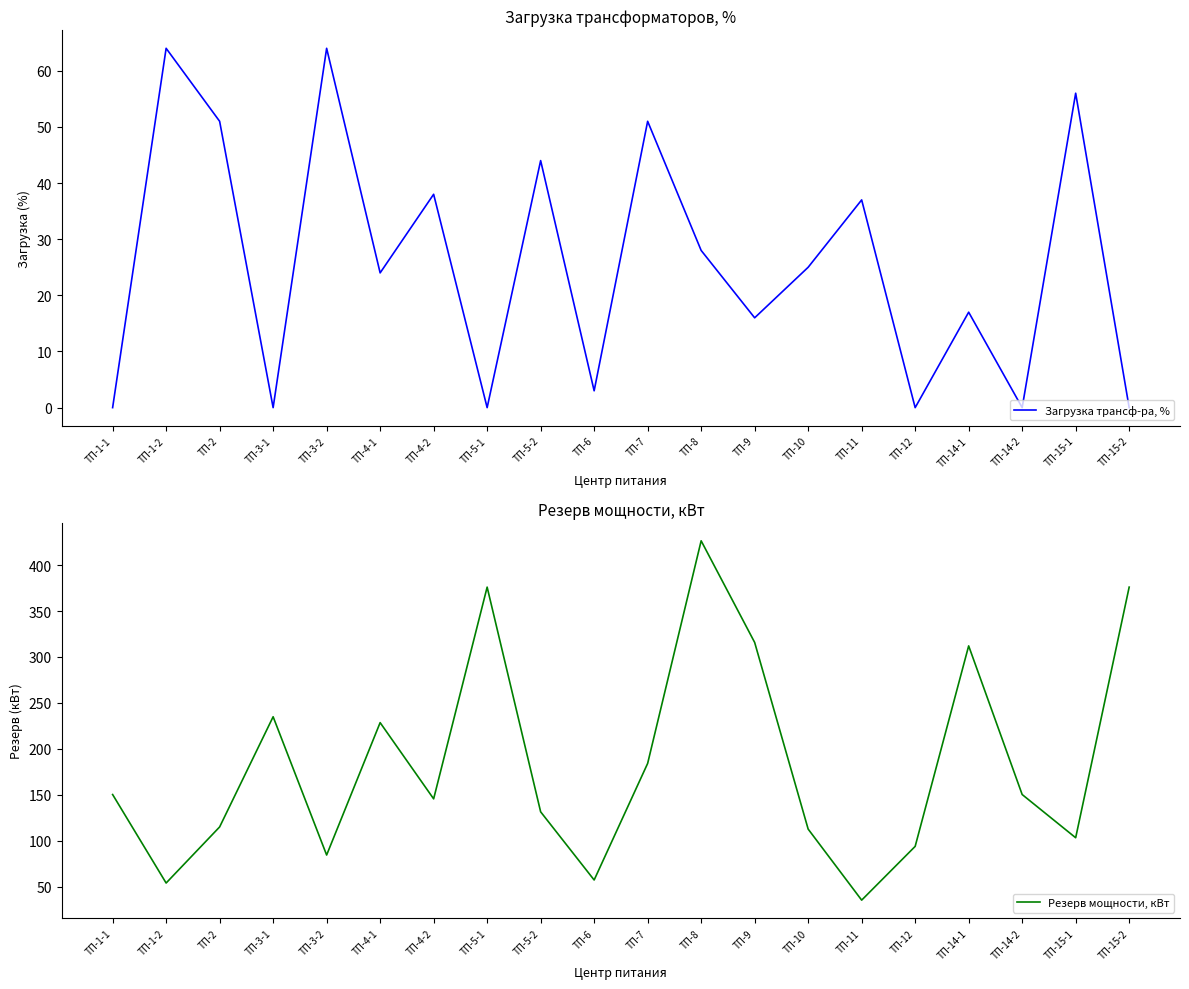

What position from the left is ТП-14-1?

17